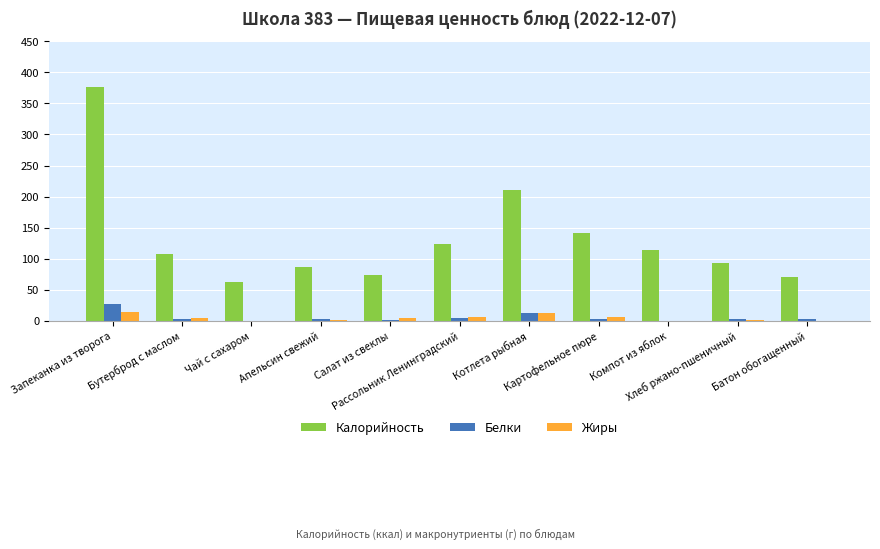

What is the sum of all Белки values?

56.9